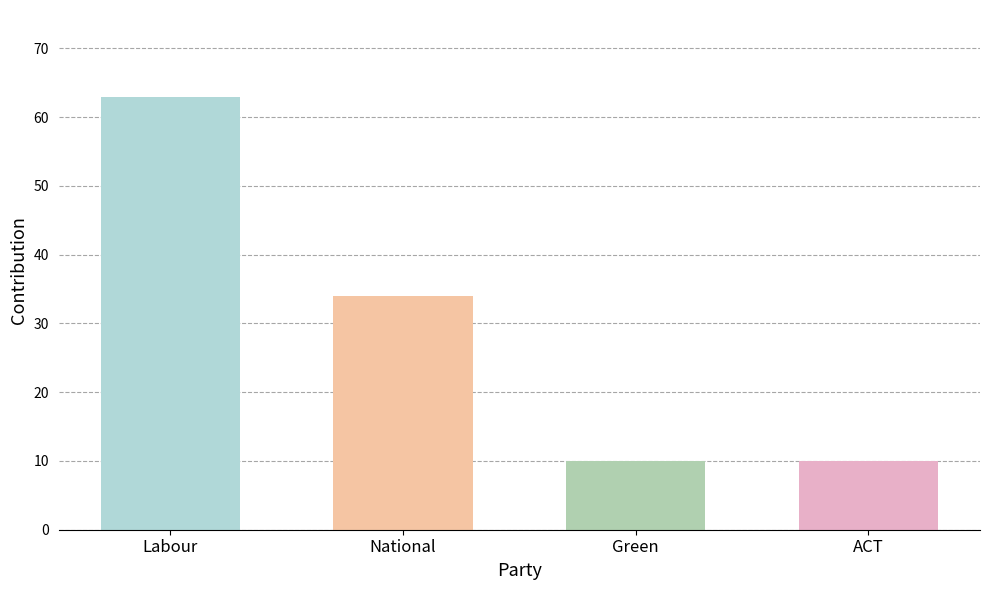

What is the change in value from Labour to National?

-29